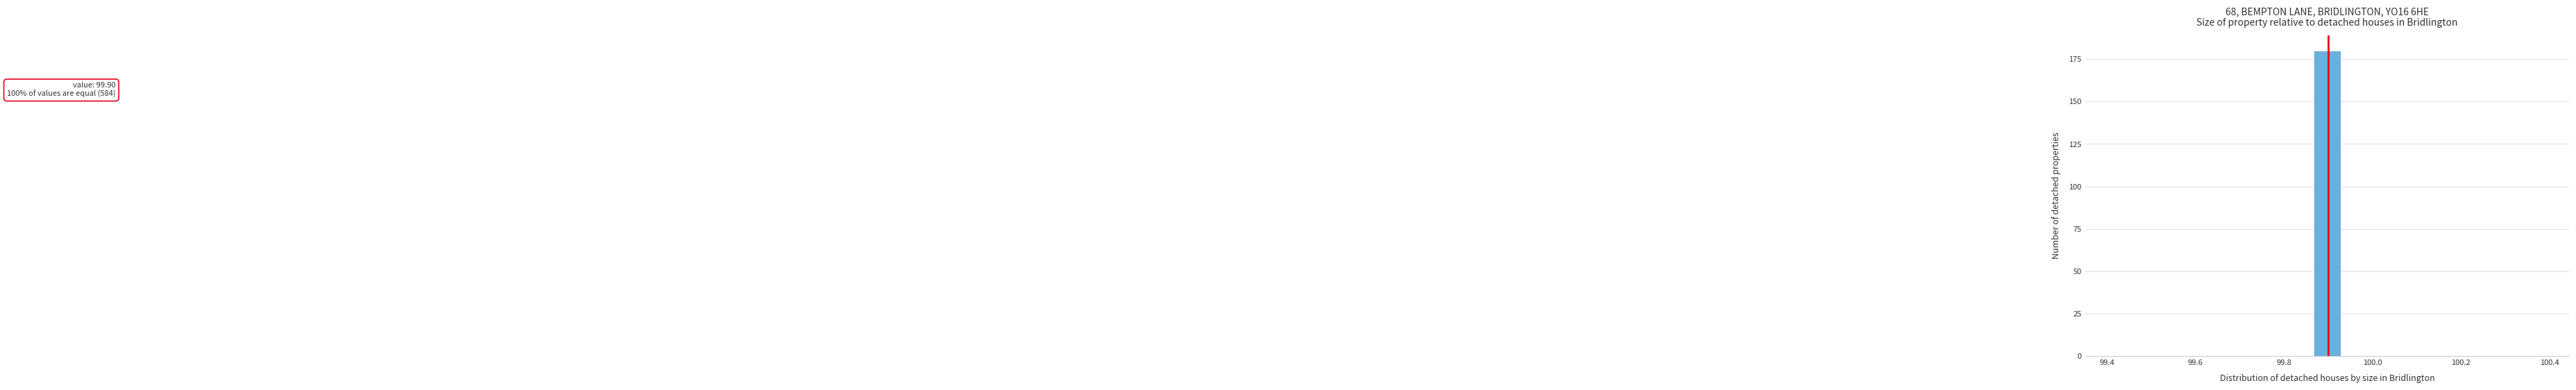

Read against the x-axis, roughly where is the centre of the tallest bar?

99.90